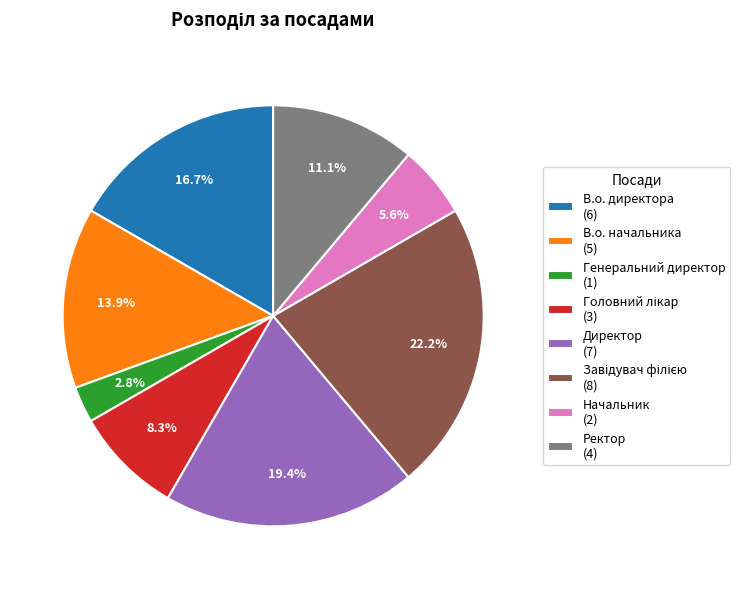

Approximately how many times larger is the value at Ректор (4) compared to Генеральний директор (1)?

4.0